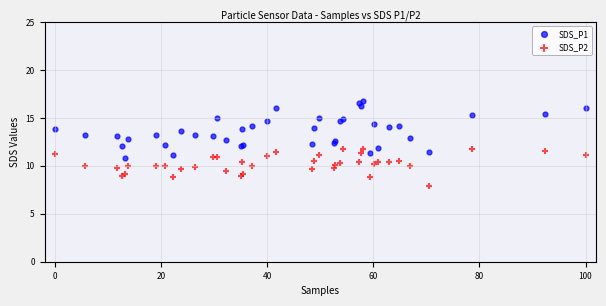

What are all the series names shown in the legend?

SDS_P1, SDS_P2